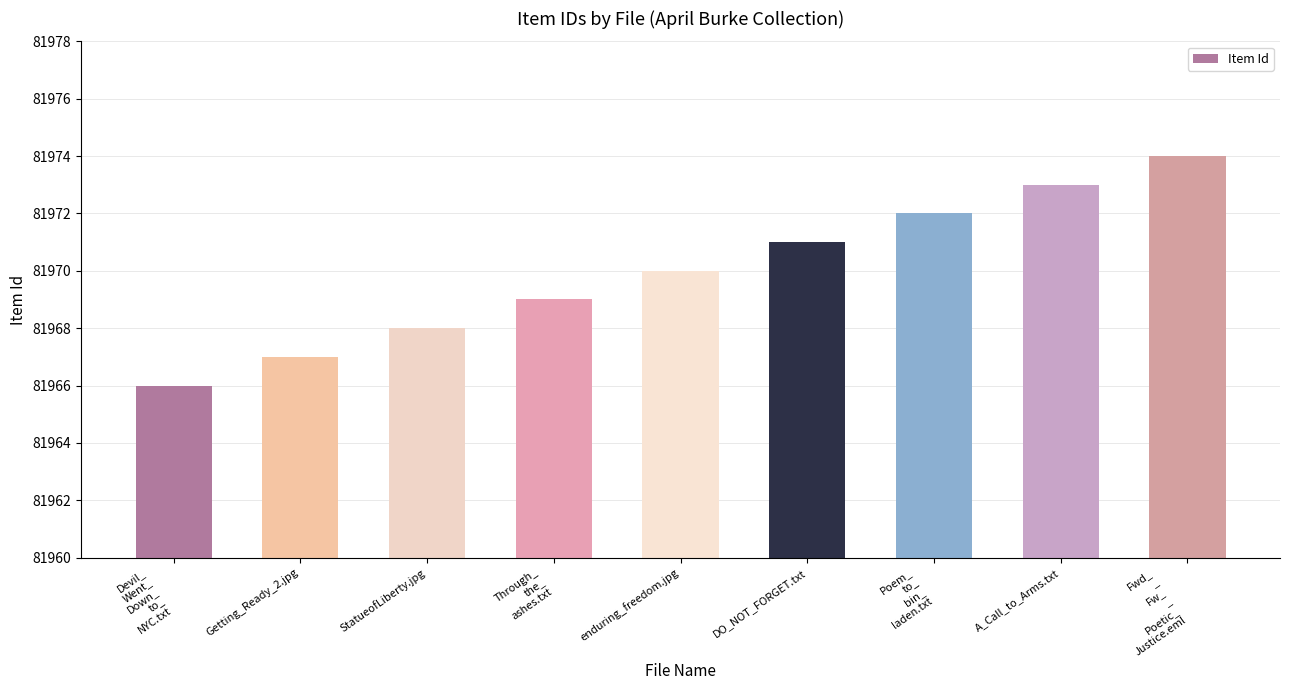

How many bars are there in total?

9